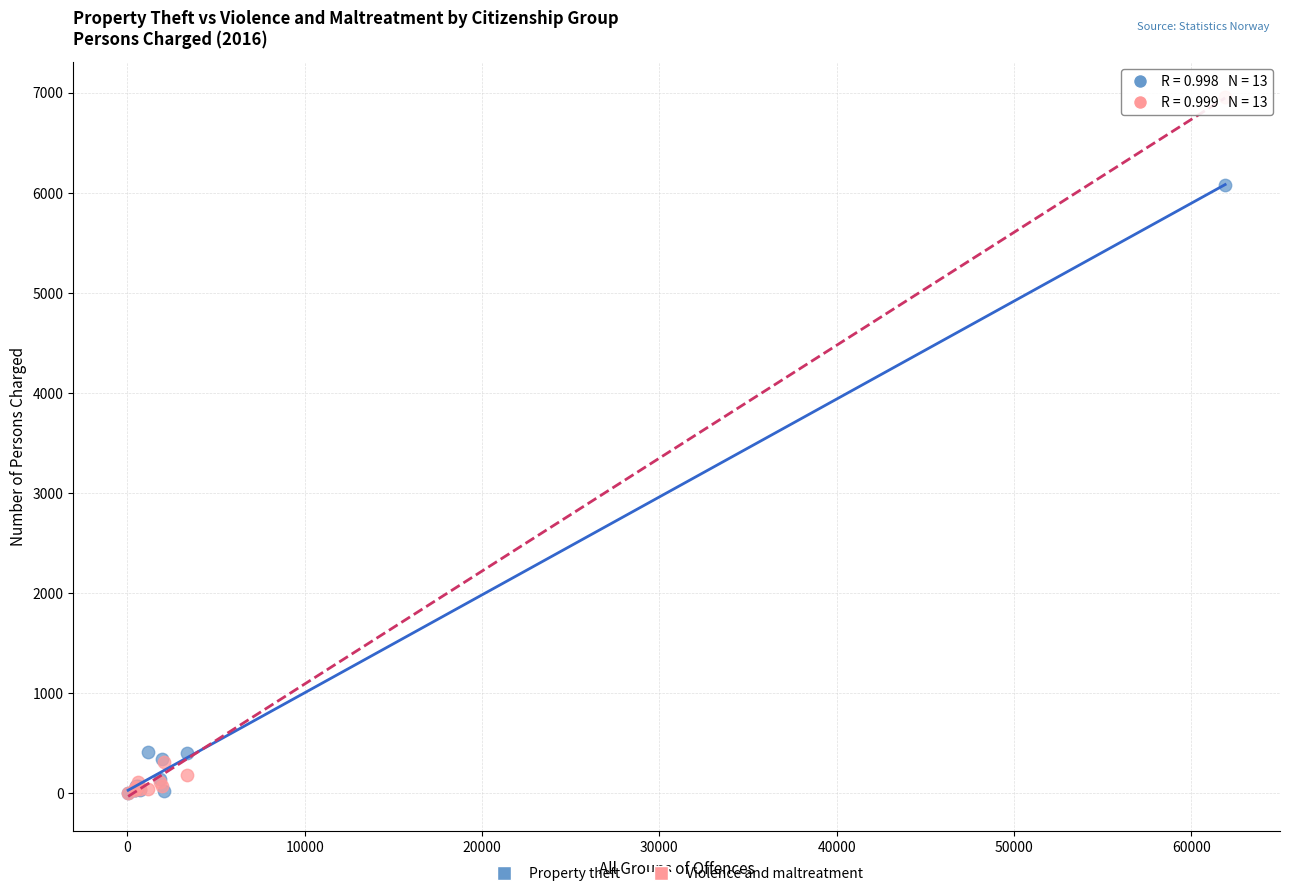

In the Violence and maltreatment series, what Y value is closest to 3481?

310